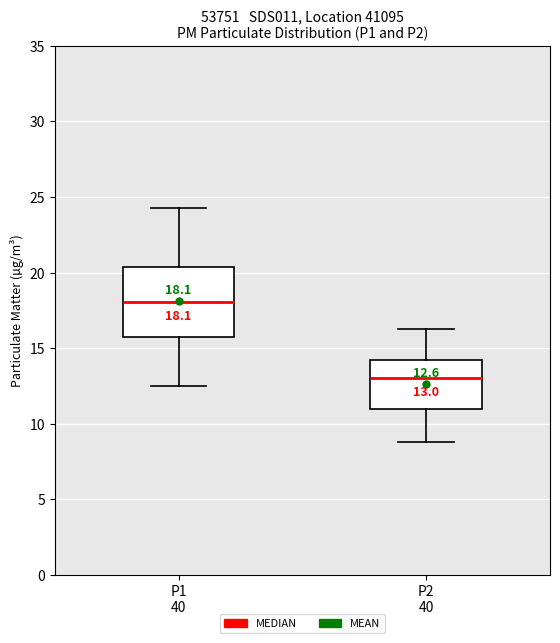

Comparing the boxes themselves (not the whiskers), which one is the tallest?

P1 40